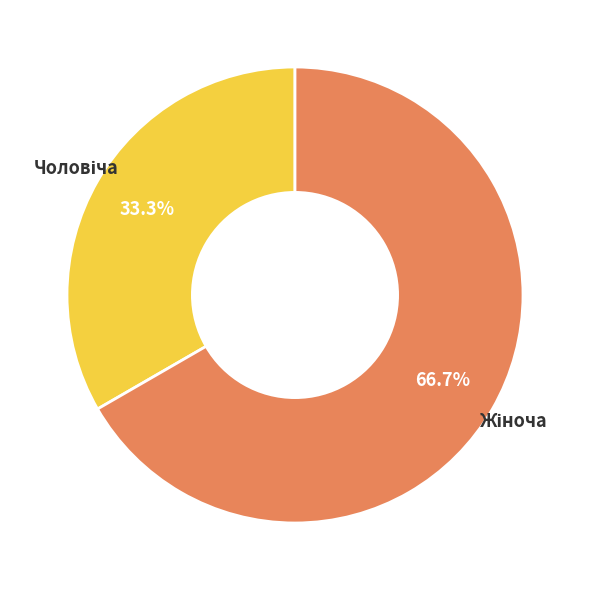

Does any single category account for the majority?

Yes